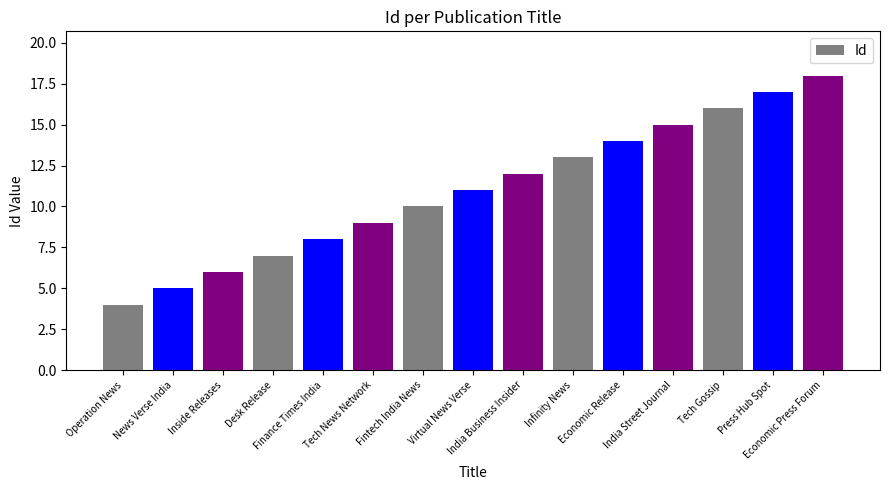

What is the approximate value at Desk Release?

7